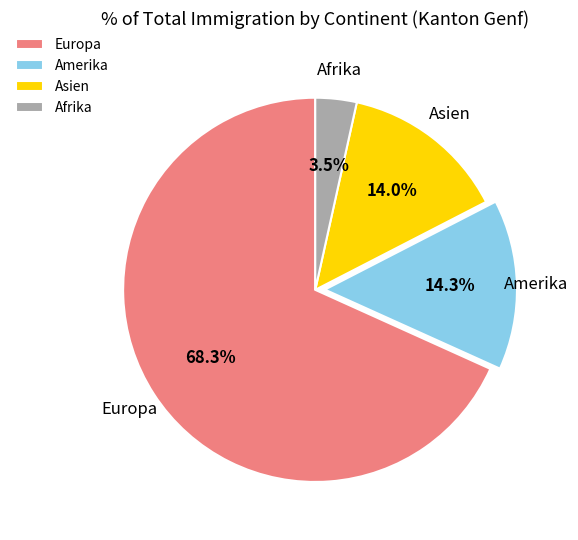

To the nearest percent, what is the difference between the Afrika and Amerika slice percentages?

11%